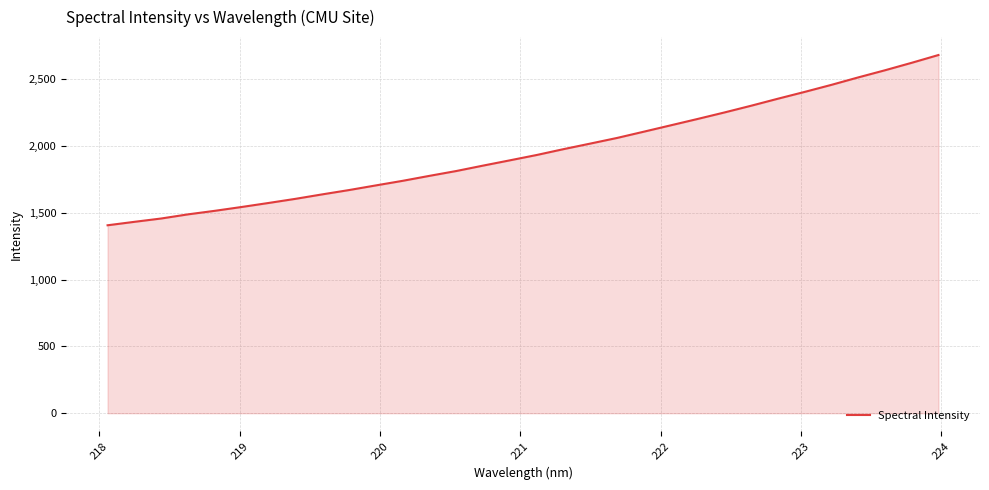

What is the smallest value displayed?

1406.5